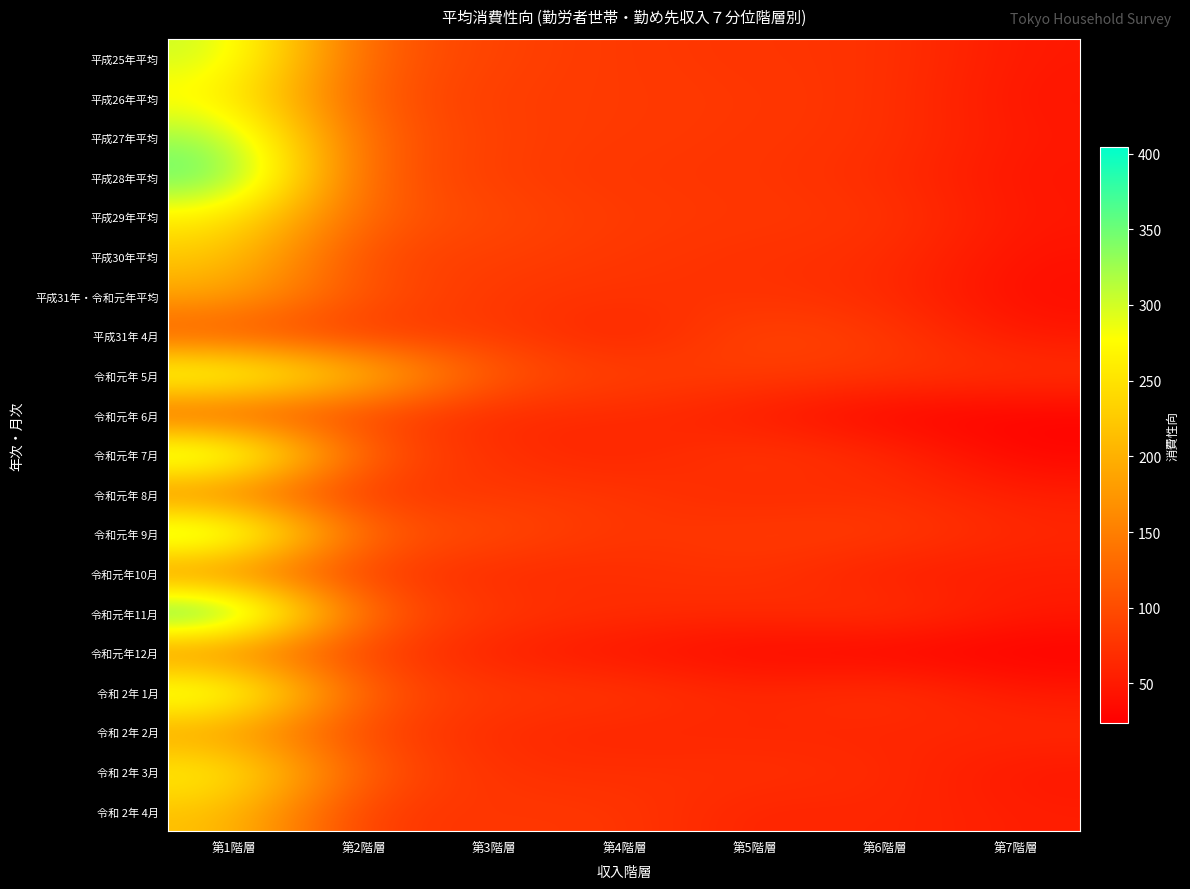

At which category is the sum across all series the highest?

第1階層